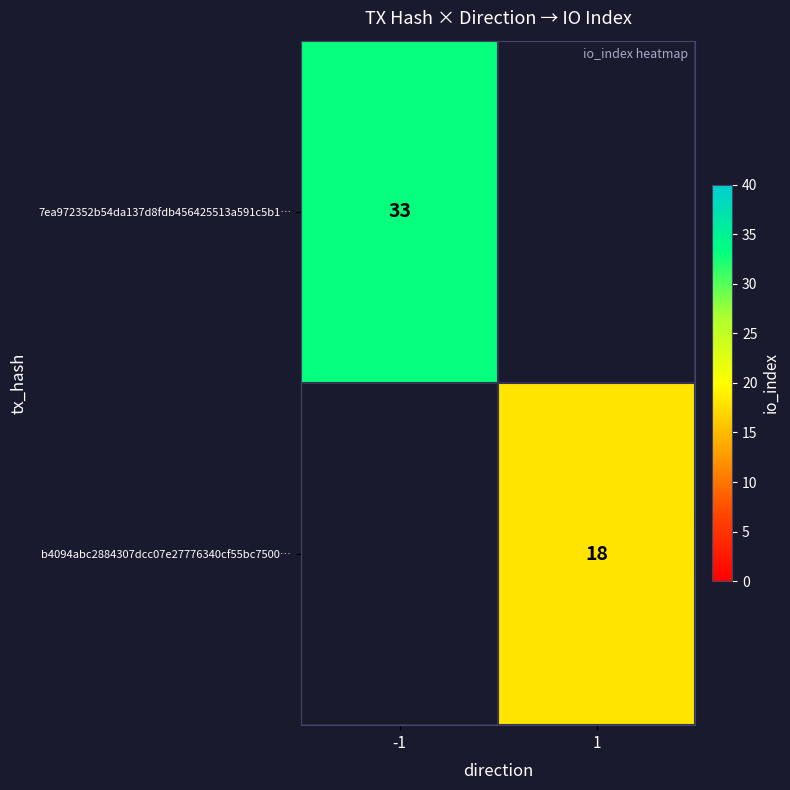

The 7ea972352b54da137d8fdb456425513a591c5b1… series shows 33 at -1. True or false?

True